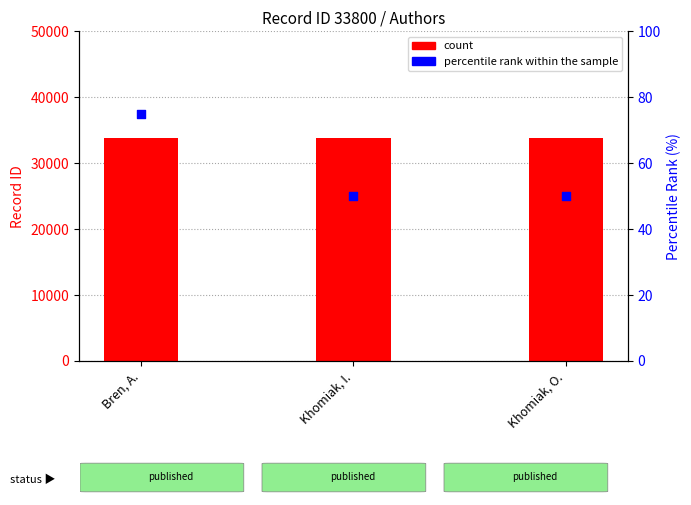

Which series has the largest Y range (max minus min)?

percentile rank within the sample